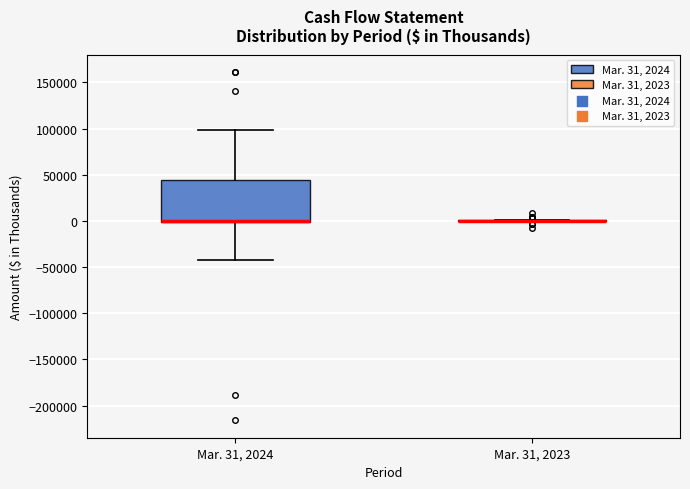

Which box is the tallest, from its lower edge to its upper edge?

Mar. 31, 2024